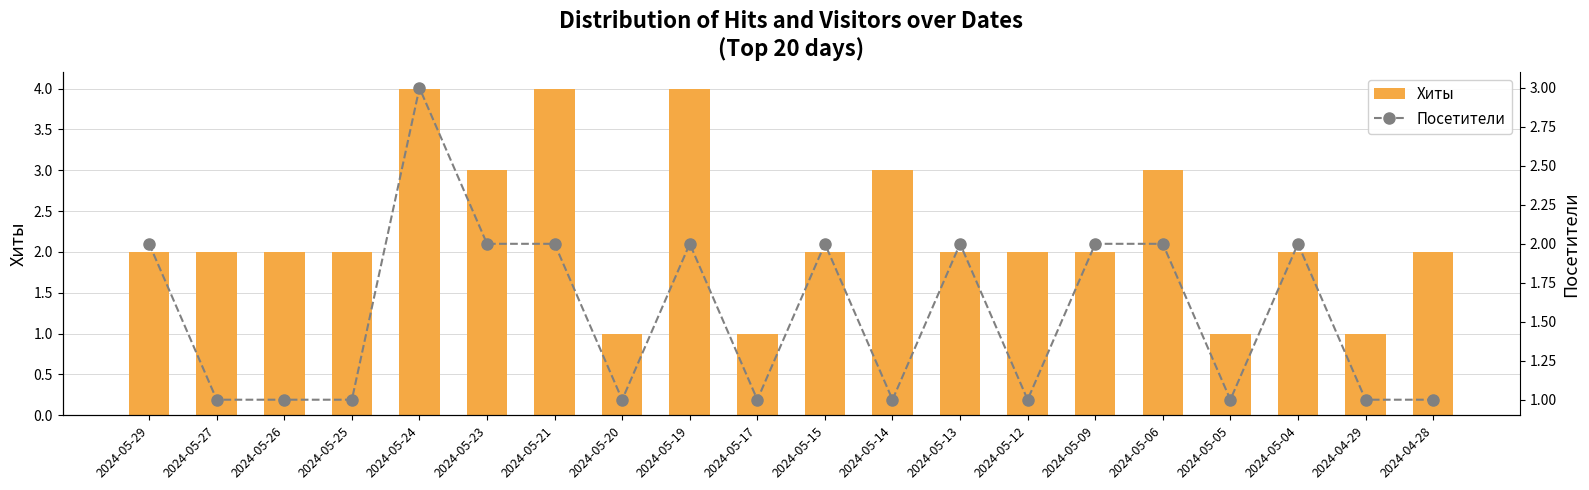

Rank the series by their average value, from lowest to highest.

Посетители, Хиты